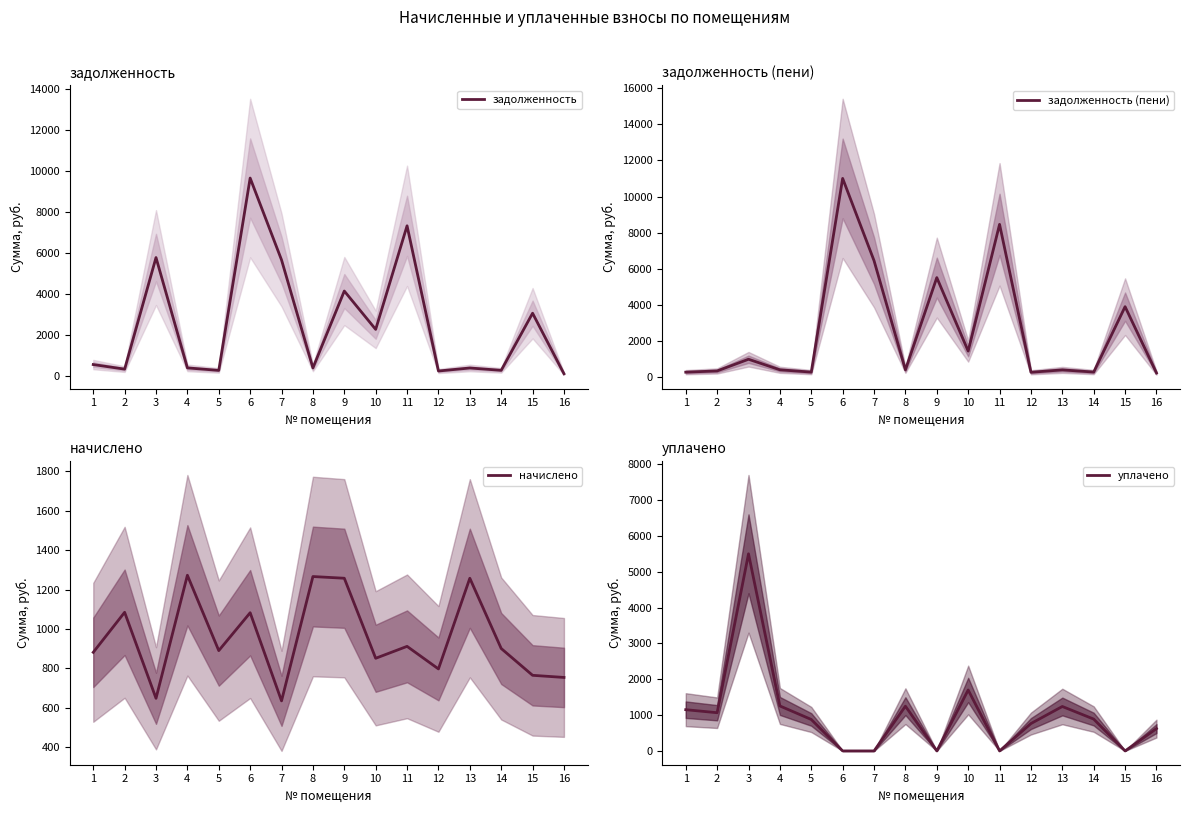

What is the total value across all series at 7?

12757.9